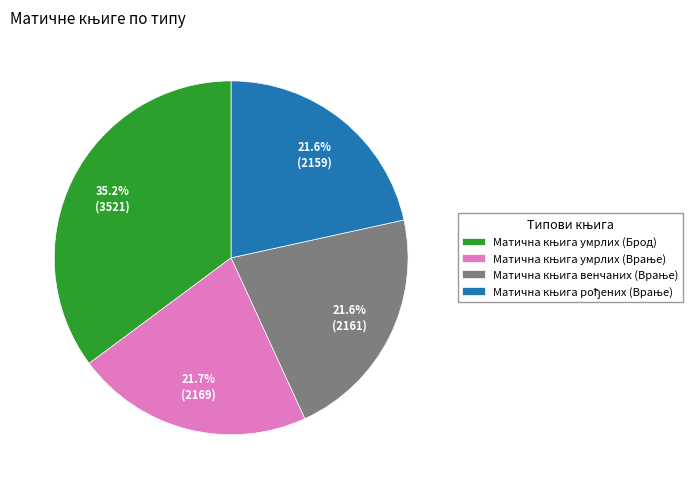

Is there any slice that represents more than half of the pie?

No